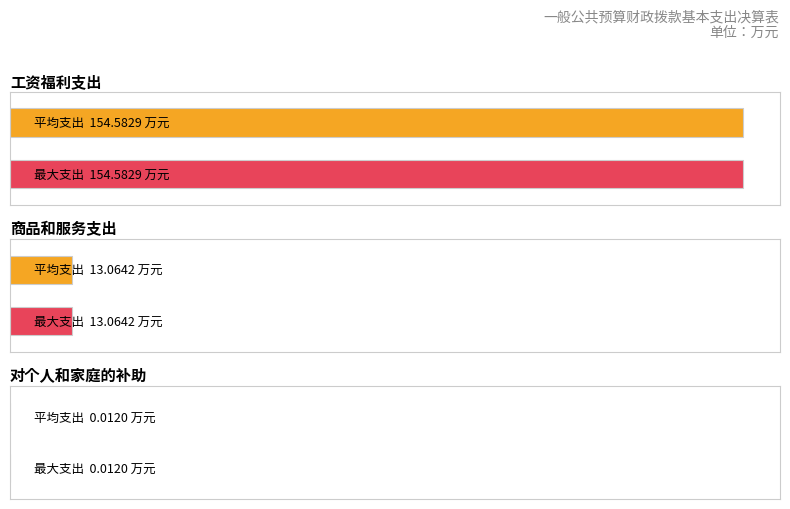

What is the value of the 工资福利支出 bar at the 1st from the left?

154.6